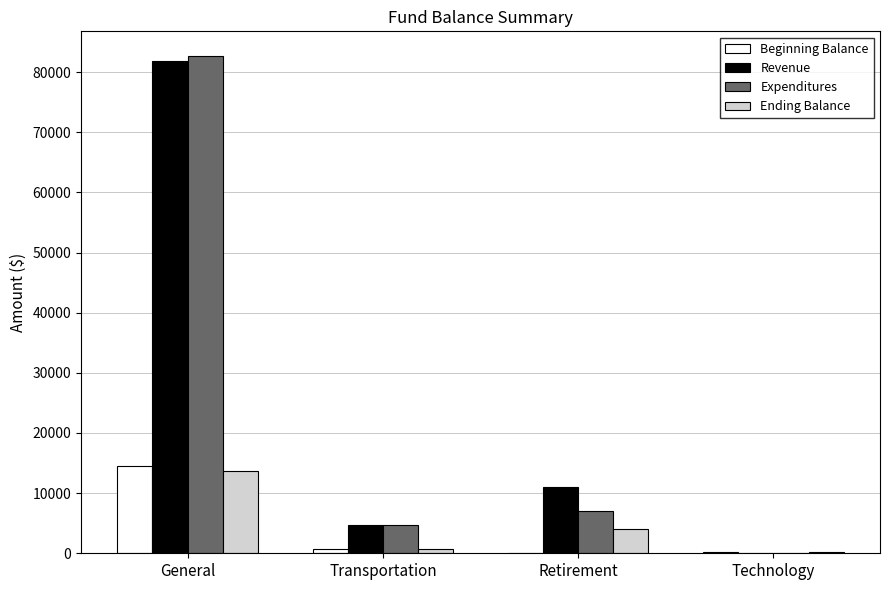

Between General and Technology, which series saw the biggest shift?

Expenditures